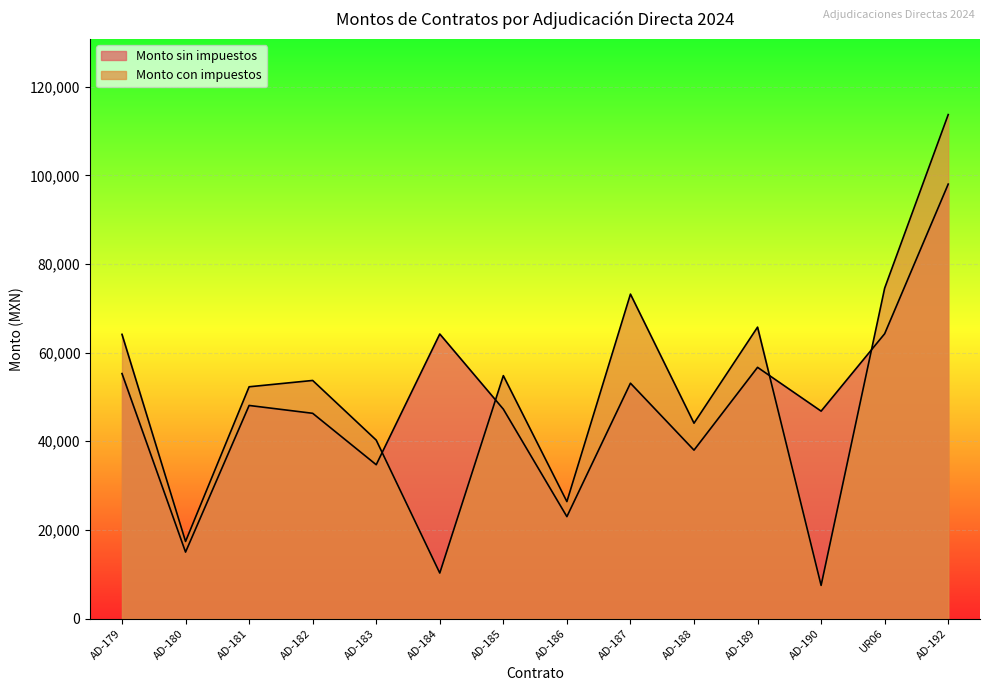

What are all the series names shown in the legend?

Monto sin impuestos, Monto con impuestos